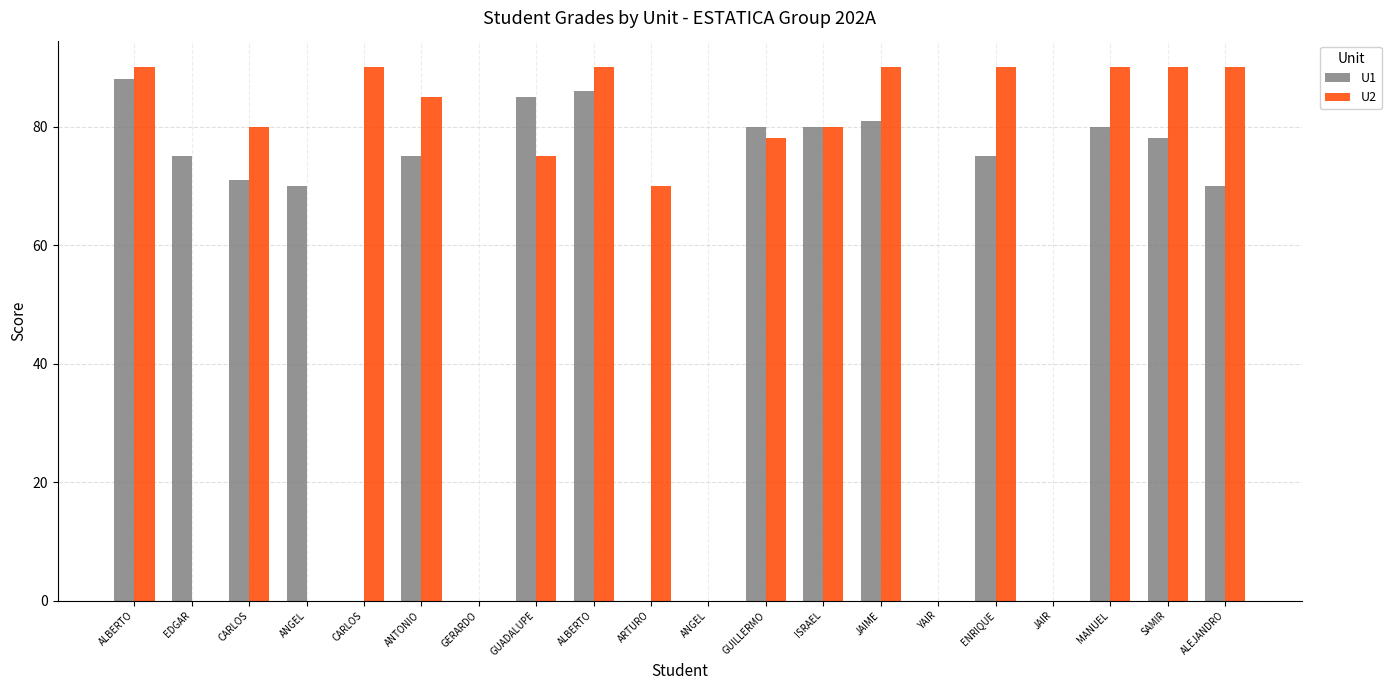

How many categories are shown in the chart?

20